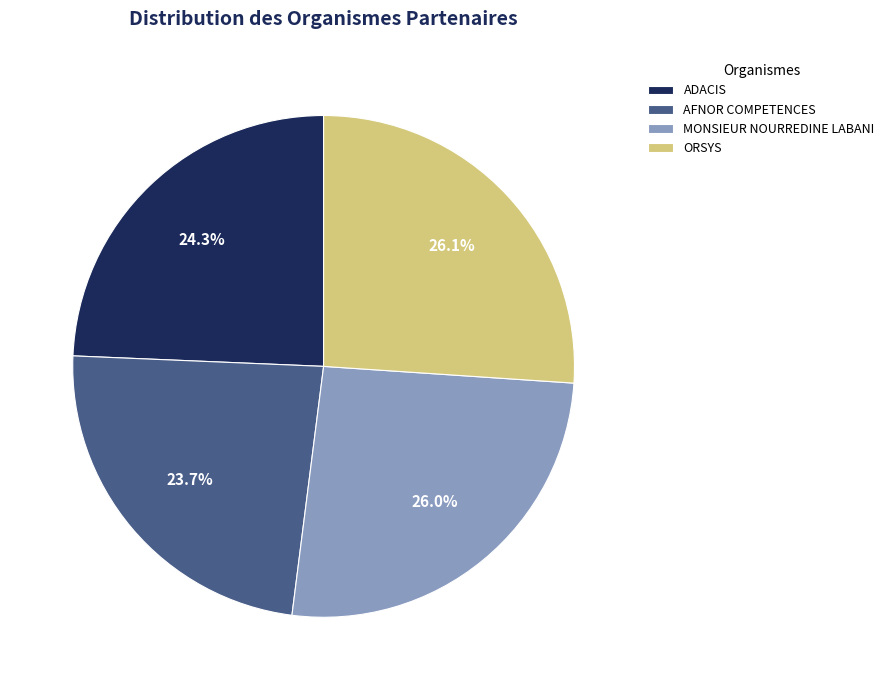

How many segments does this pie chart have?

4